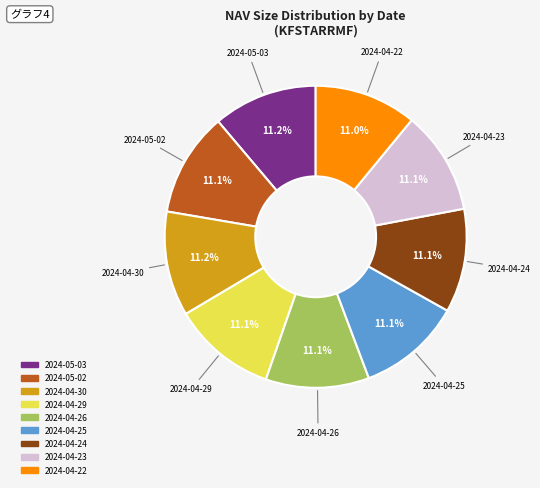

What percentage is NOT represented by 2024-05-03?

88.8%